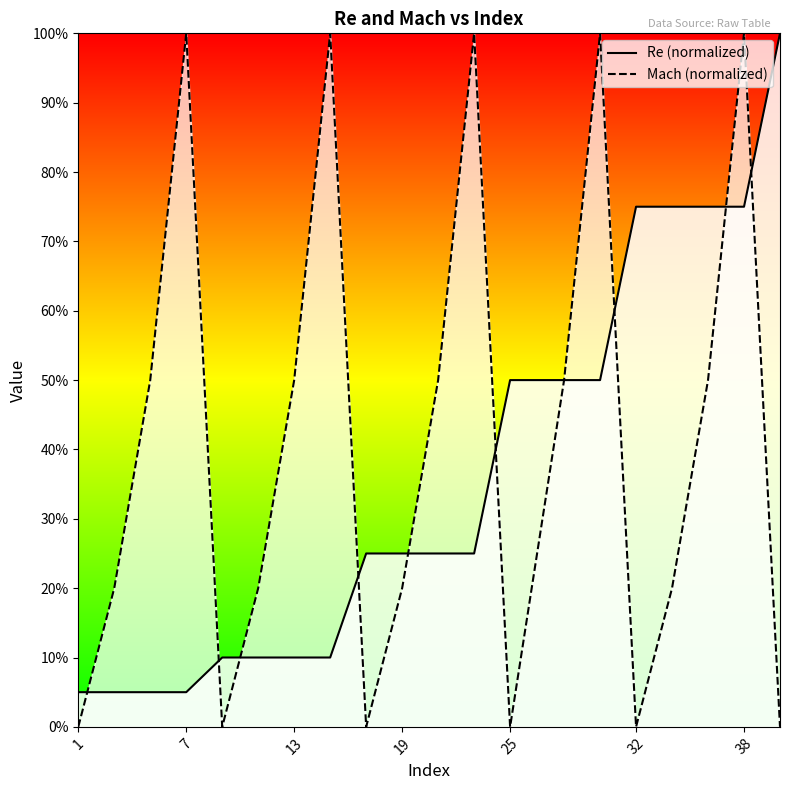

What is the spread (max minus min) of values at 7?

0.9